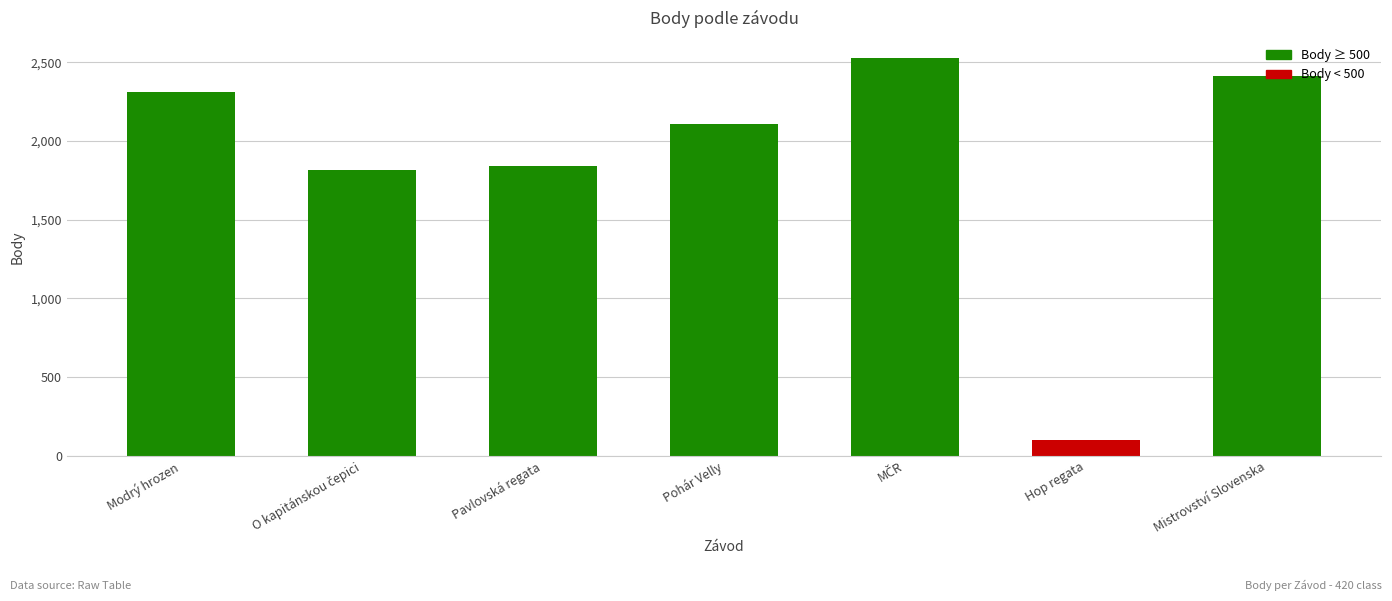

Is it true that the value at Pohár Velly is 536?

False